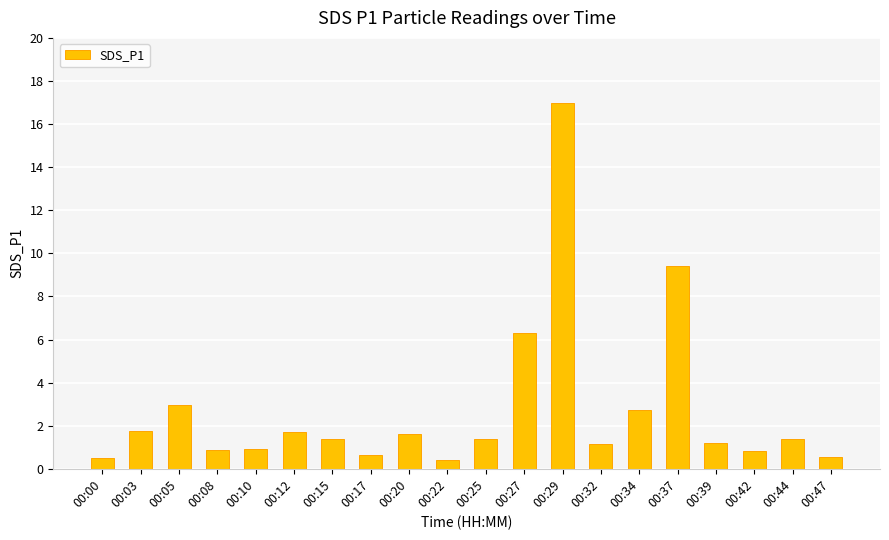

What is the minimum value shown in the chart?

0.4